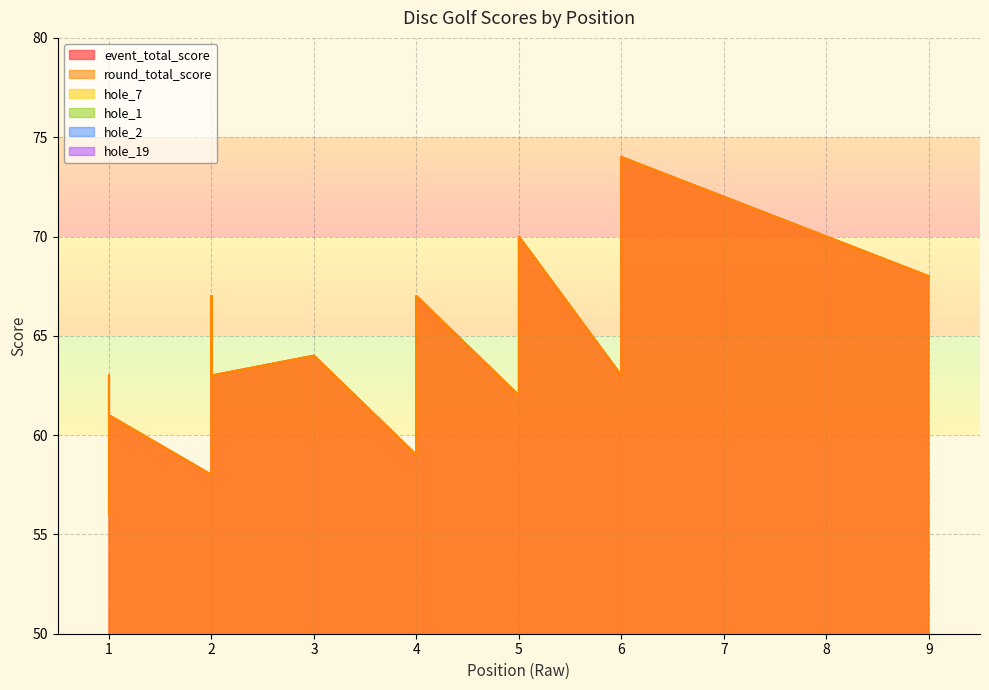

At which label does hole_1 first exceed 3?

1